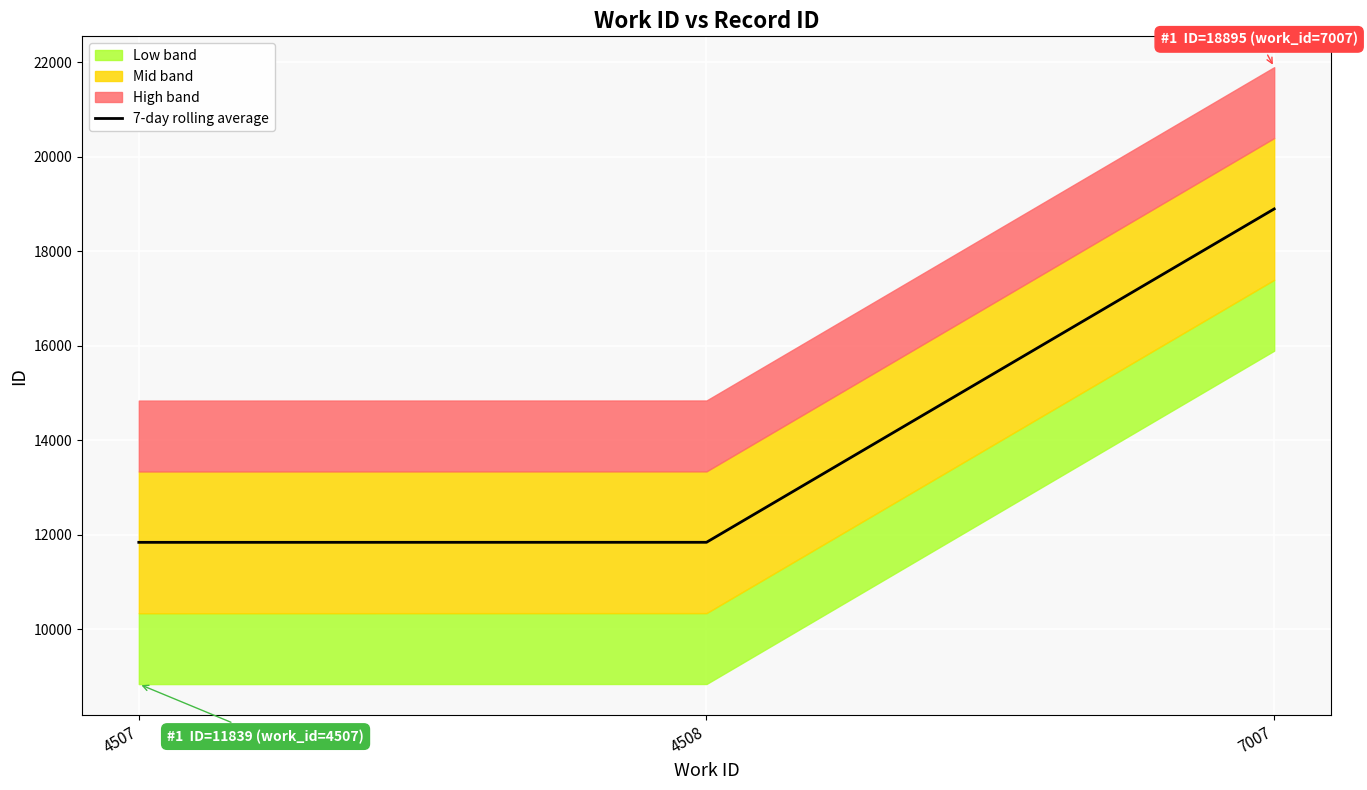

The 7-day rolling average series shows 18895 at 7007. True or false?

True